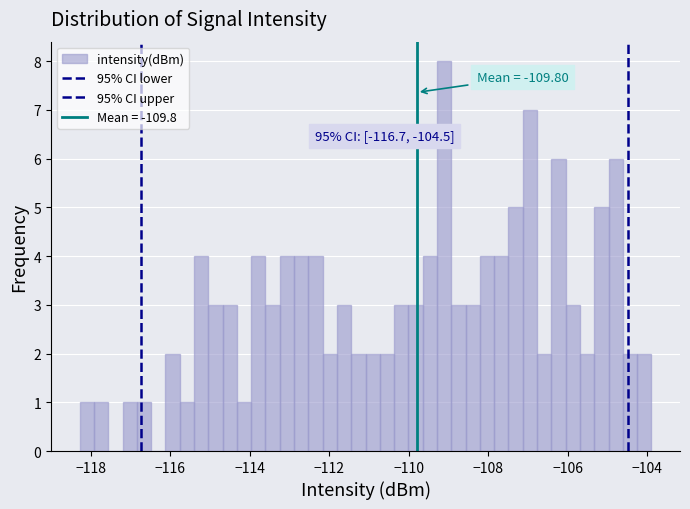

Read against the x-axis, roughly where is the centre of the tallest bar?

-109.2